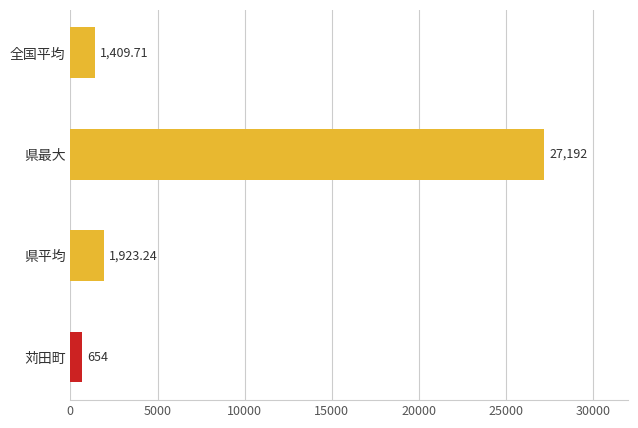

At which label is the value closest to 13923?

県平均